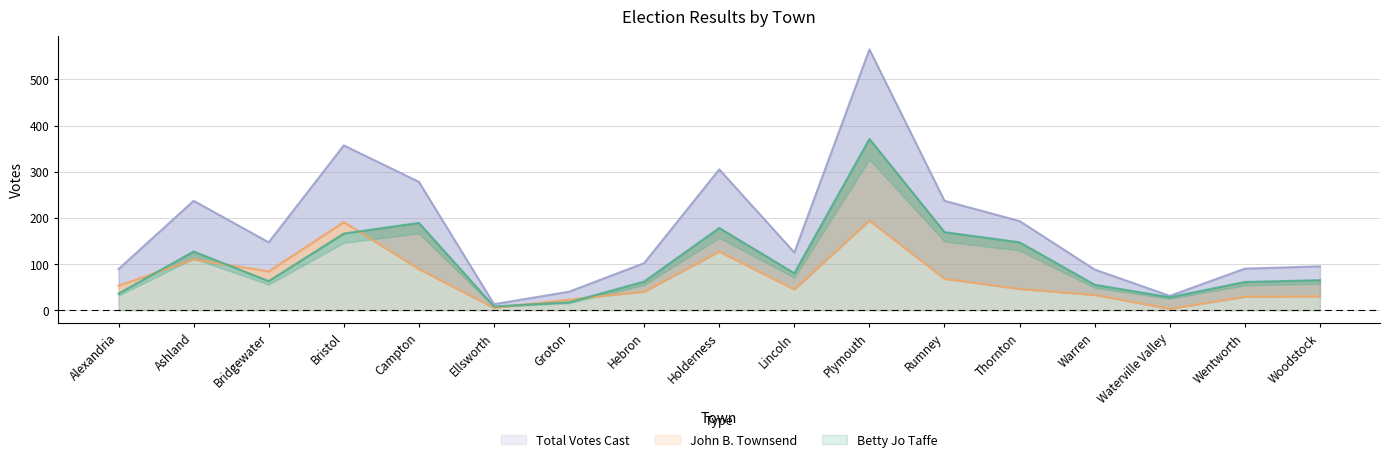

What is the label of the 14th point from the right?

Bristol